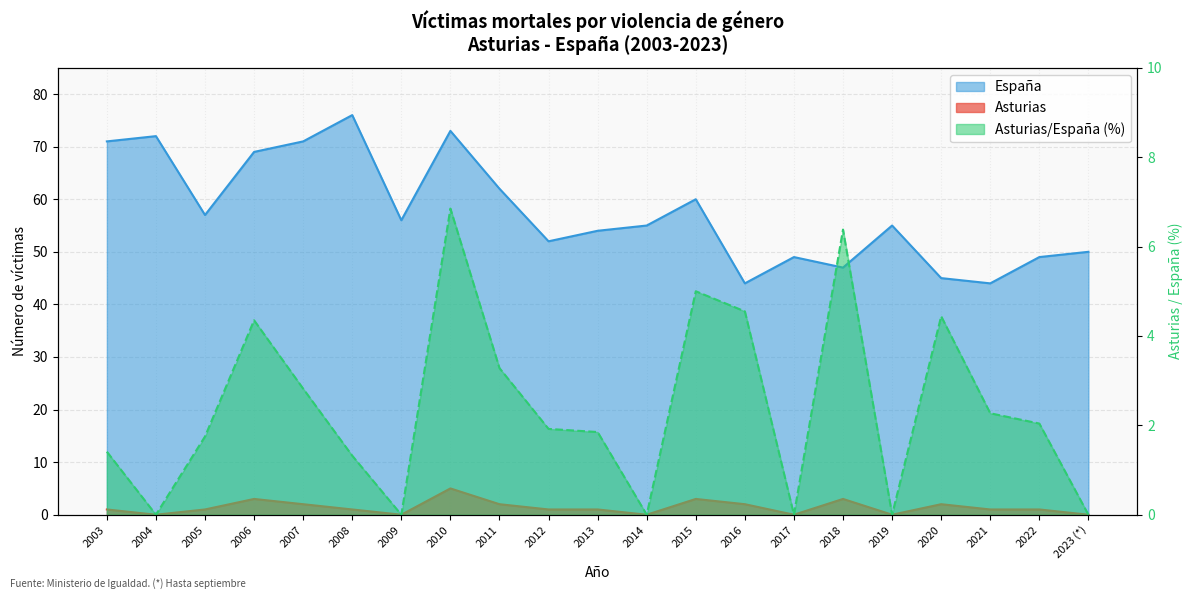

The España series shows 33.8 at 2010. True or false?

False